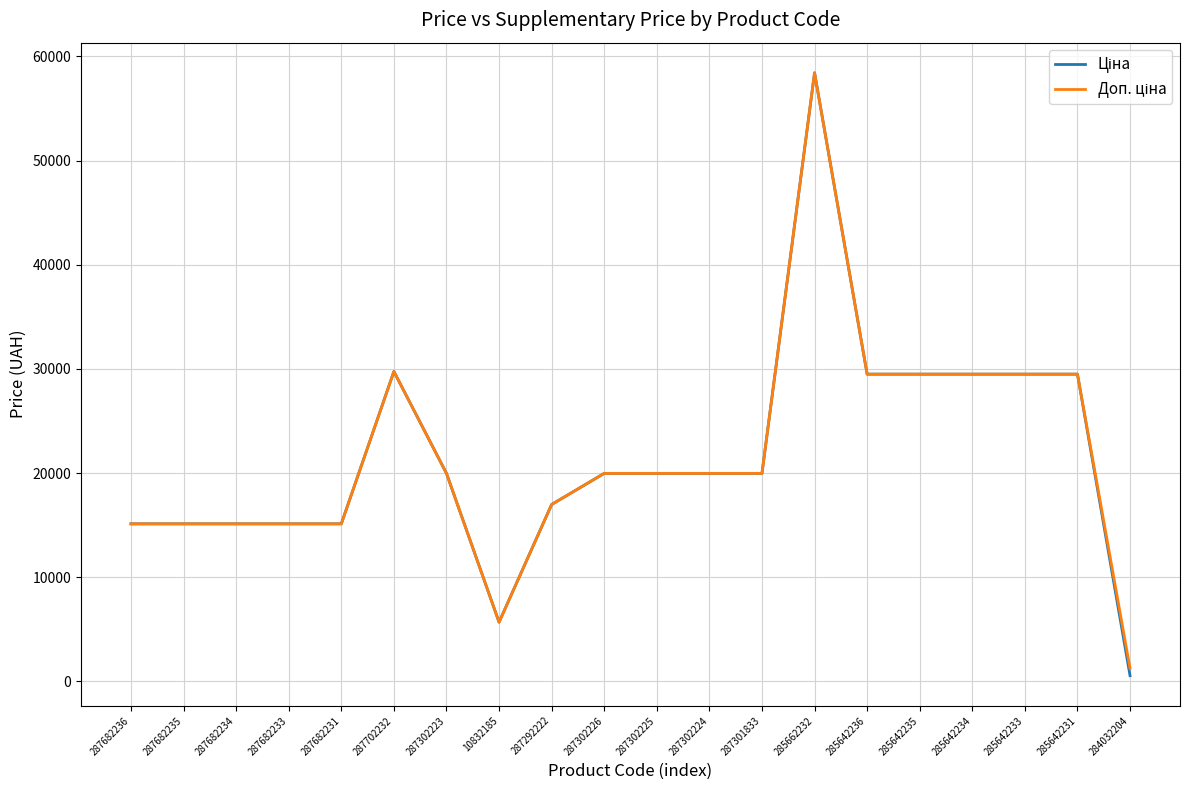

What is the maximum value shown in the chart?

58426.5